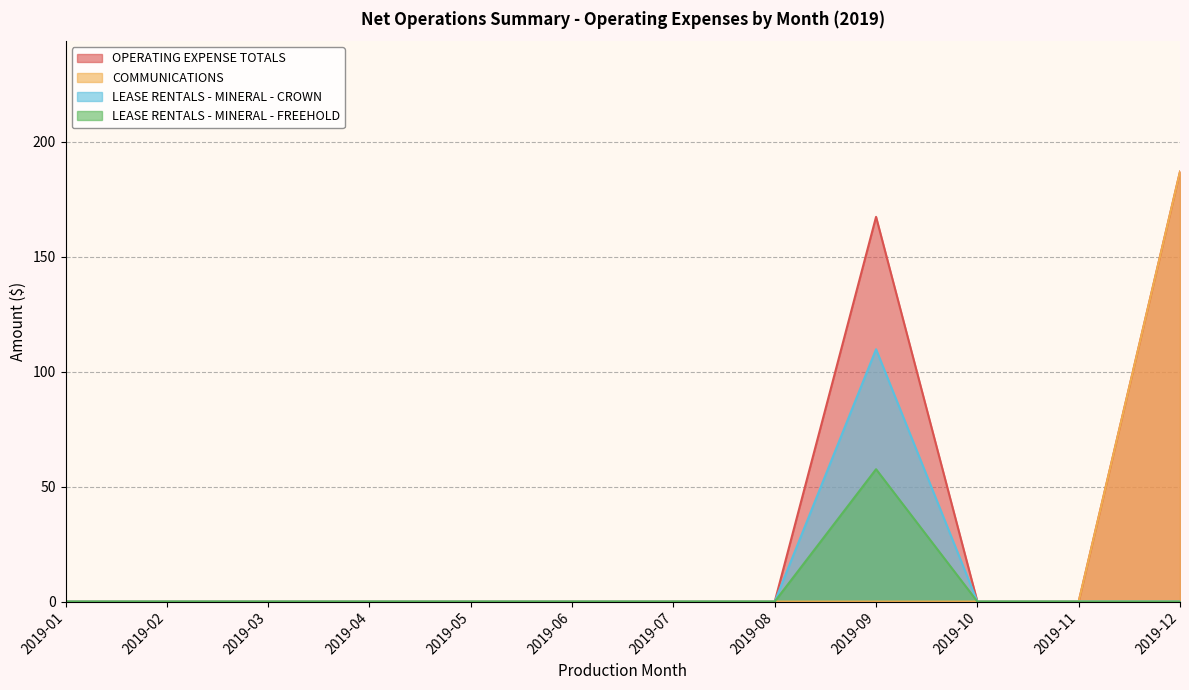

Reading left to right, what are all the values shown in this chart?

OPERATING EXPENSE TOTALS: 2019-01=0.0	2019-02=0.0	2019-03=0.0	2019-04=0.0	2019-05=0.0	2019-06=0.0	2019-07=0.0	2019-08=0.0	2019-09=167.3	2019-10=0.0	2019-11=0.0	2019-12=187.0
COMMUNICATIONS: 2019-01=0.0	2019-02=0.0	2019-03=0.0	2019-04=0.0	2019-05=0.0	2019-06=0.0	2019-07=0.0	2019-08=0.0	2019-09=0.0	2019-10=0.0	2019-11=0.0	2019-12=187.0
LEASE RENTALS - MINERAL - CROWN: 2019-01=0.0	2019-02=0.0	2019-03=0.0	2019-04=0.0	2019-05=0.0	2019-06=0.0	2019-07=0.0	2019-08=0.0	2019-09=109.8	2019-10=0.0	2019-11=0.0	2019-12=0.0
LEASE RENTALS - MINERAL - FREEHOLD: 2019-01=0.0	2019-02=0.0	2019-03=0.0	2019-04=0.0	2019-05=0.0	2019-06=0.0	2019-07=0.0	2019-08=0.0	2019-09=57.6	2019-10=0.0	2019-11=0.0	2019-12=0.0